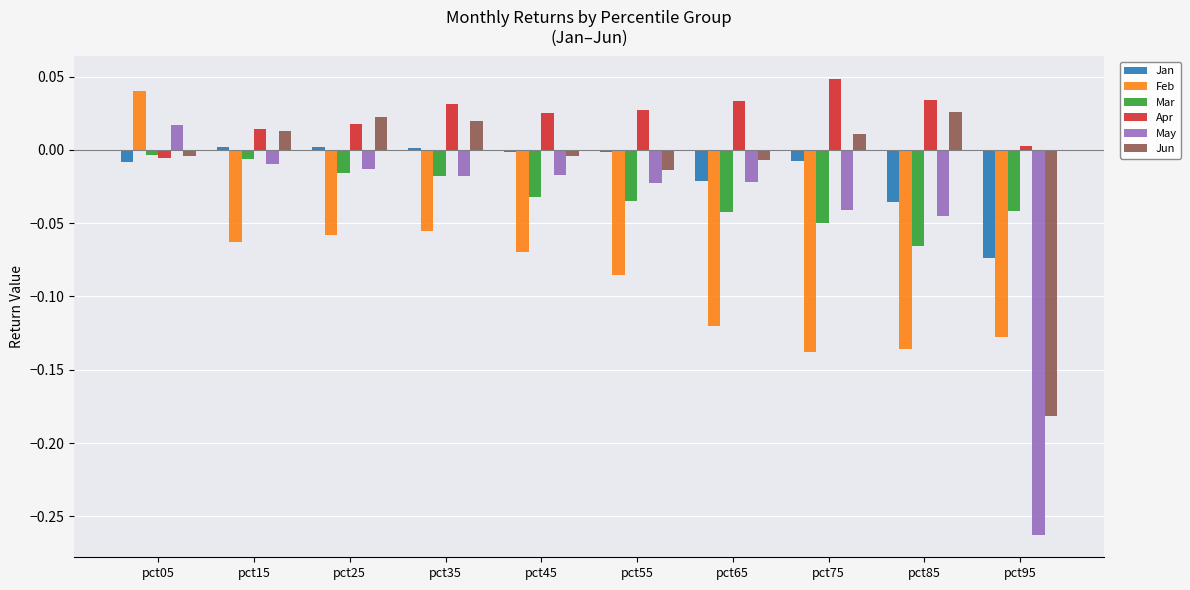

Count the number of data series in this chart.

6